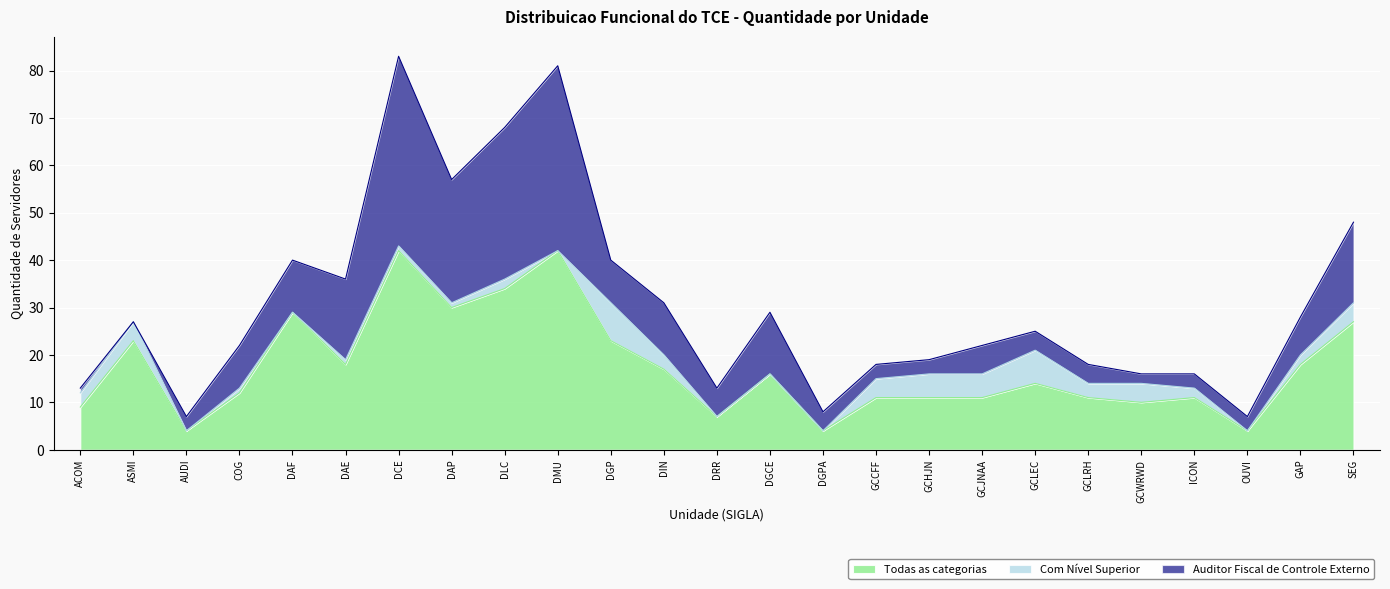

Where is the first local minimum for Auditor Fiscal de Controle Externo?

ASMI